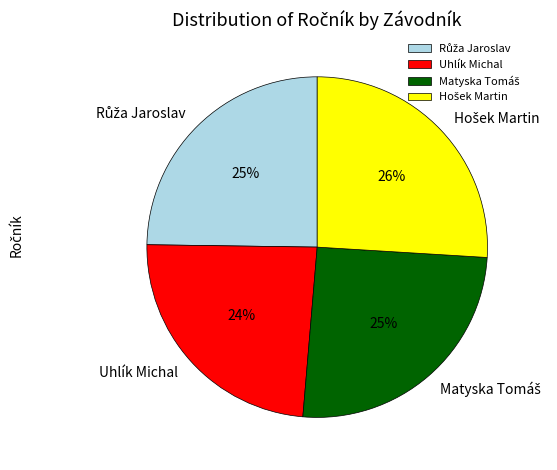

What is the smallest slice in the pie chart?

Uhlík Michal